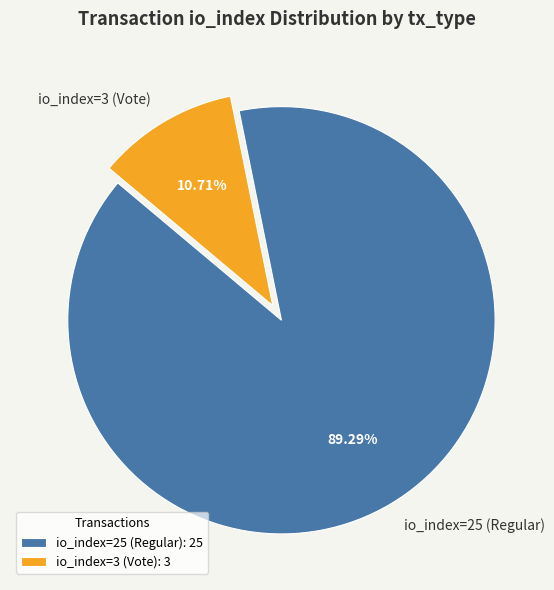

Does io_index=25 (Regular) account for over 50% of the chart?

Yes